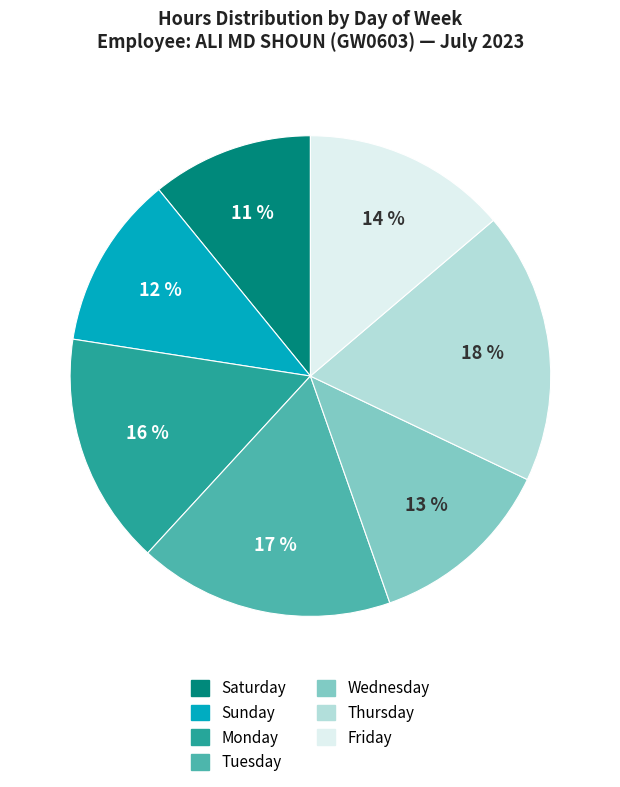

Does any single category account for the majority?

No